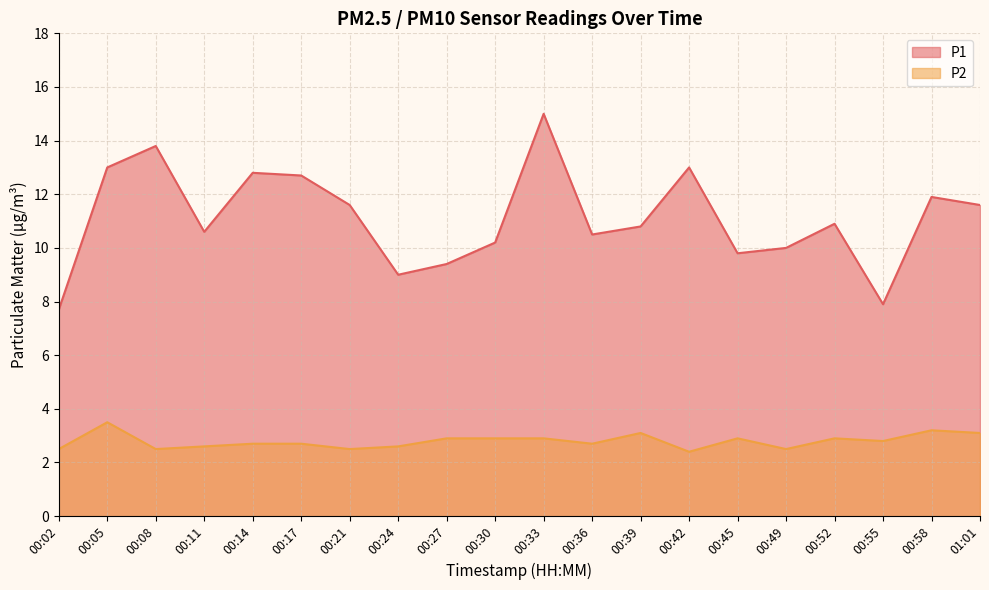

How many lines are shown in the chart?

2